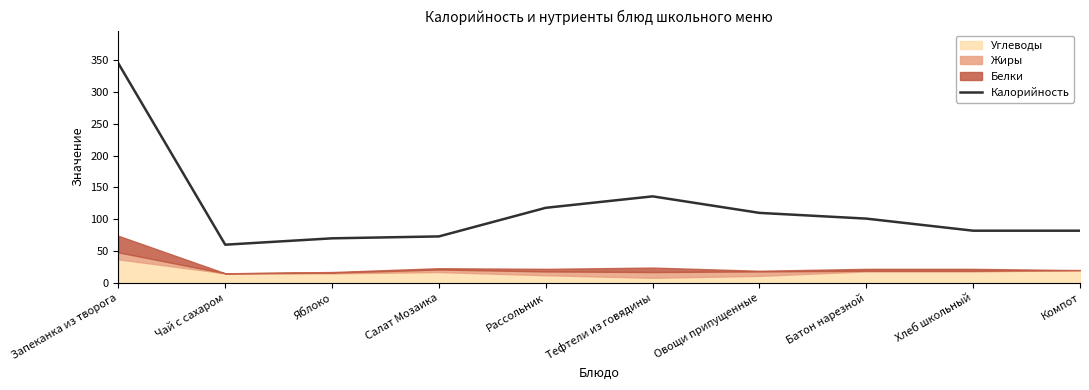

Is it true that the value at Салат Мозаика is 73?

True